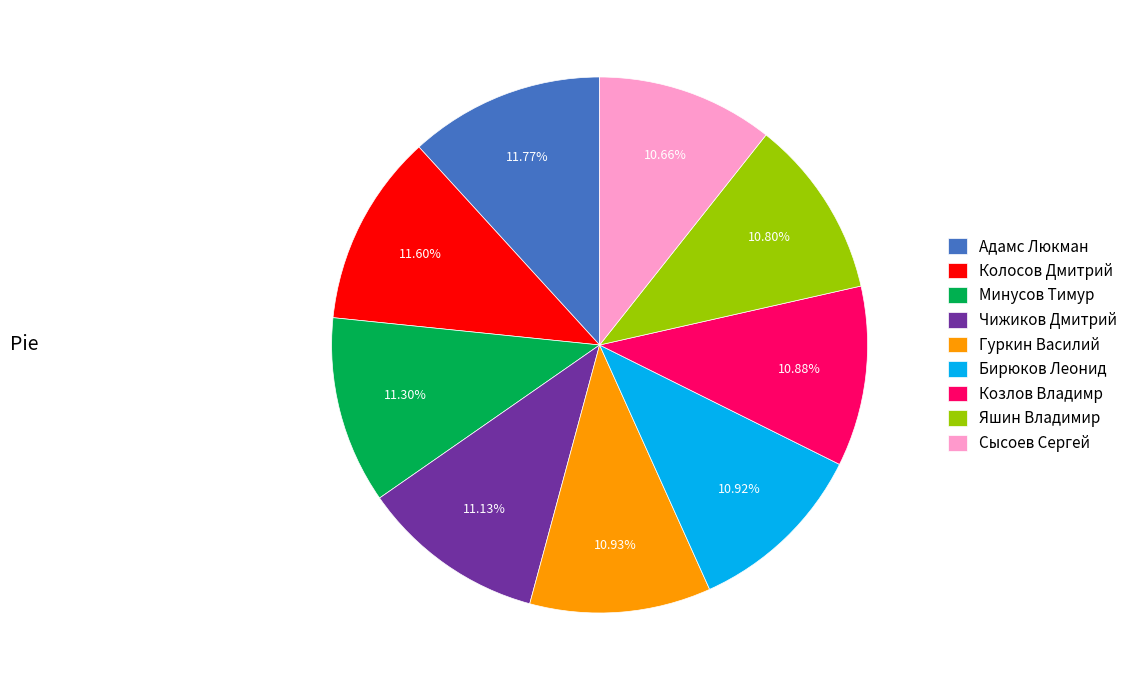

What is the ratio of the value at Козлов Владимр to the value at Адамс Люкман?

0.9